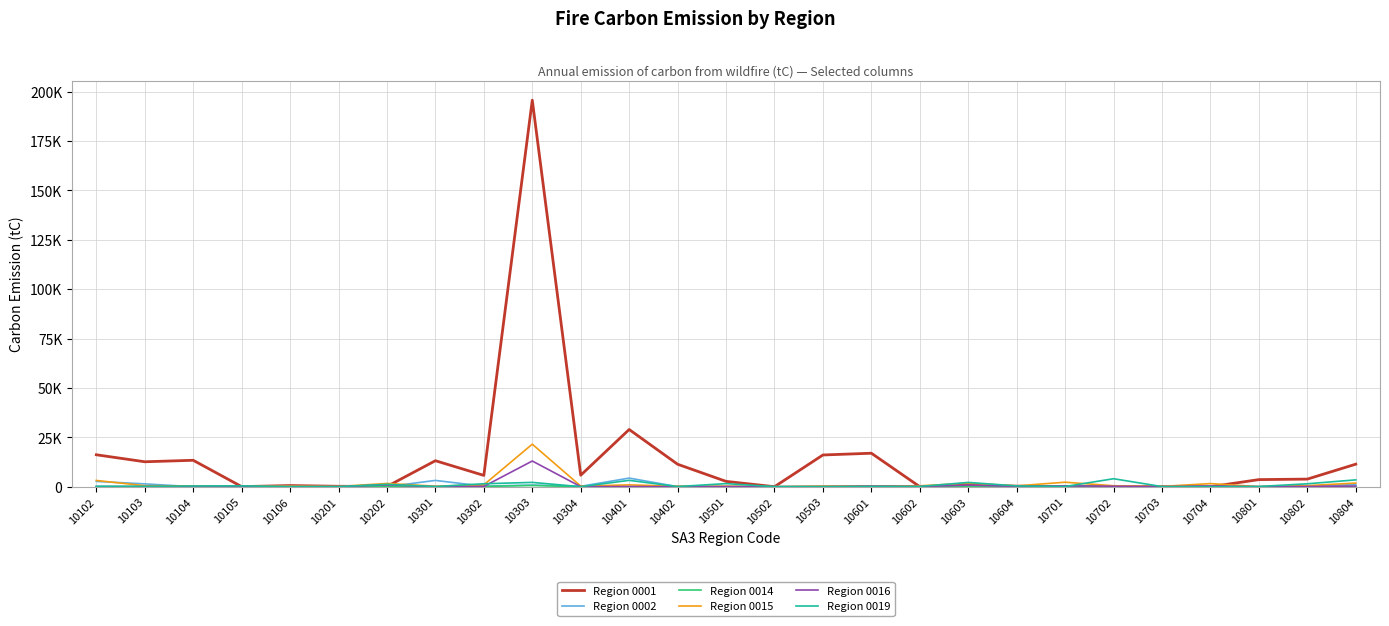

Does the chart have visible grid lines?

Yes